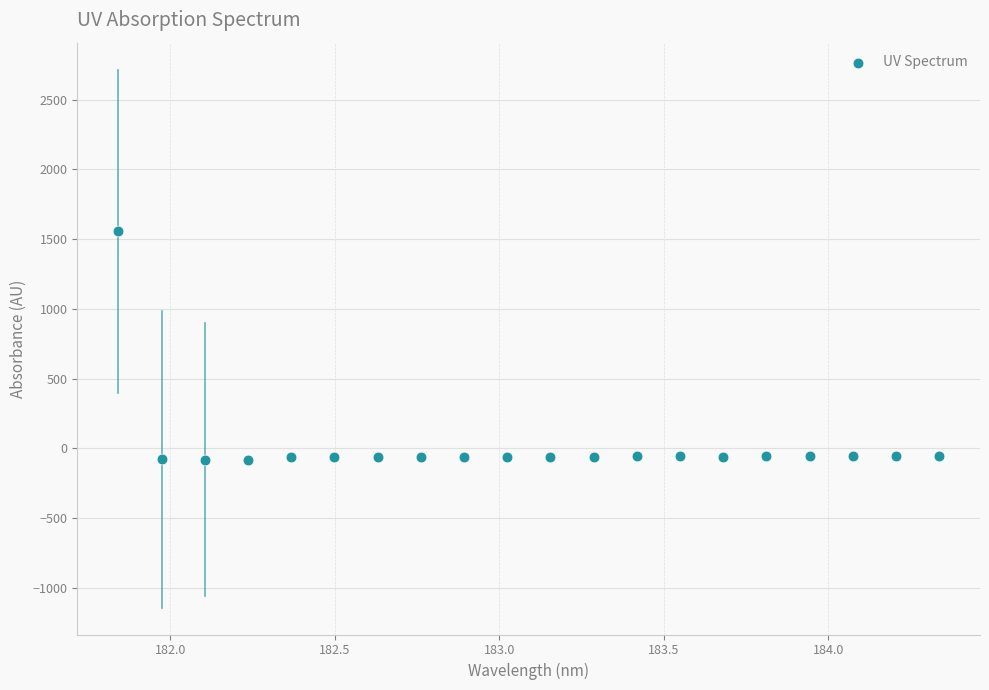

What is the range of X values (max minus min)?

2.5